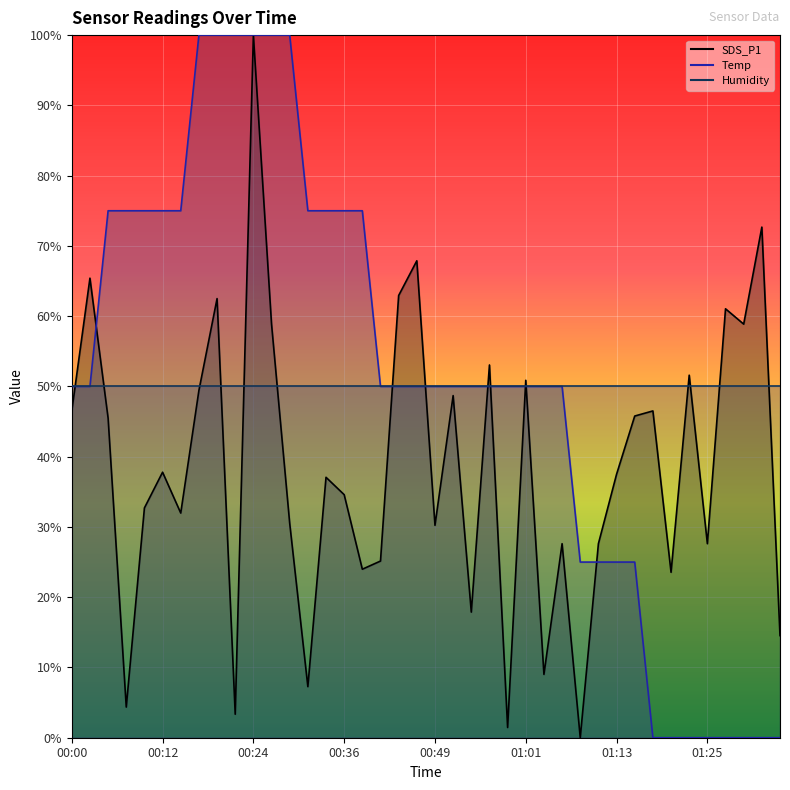

What is the spread (max minus min) of values at 00:34?

37.9